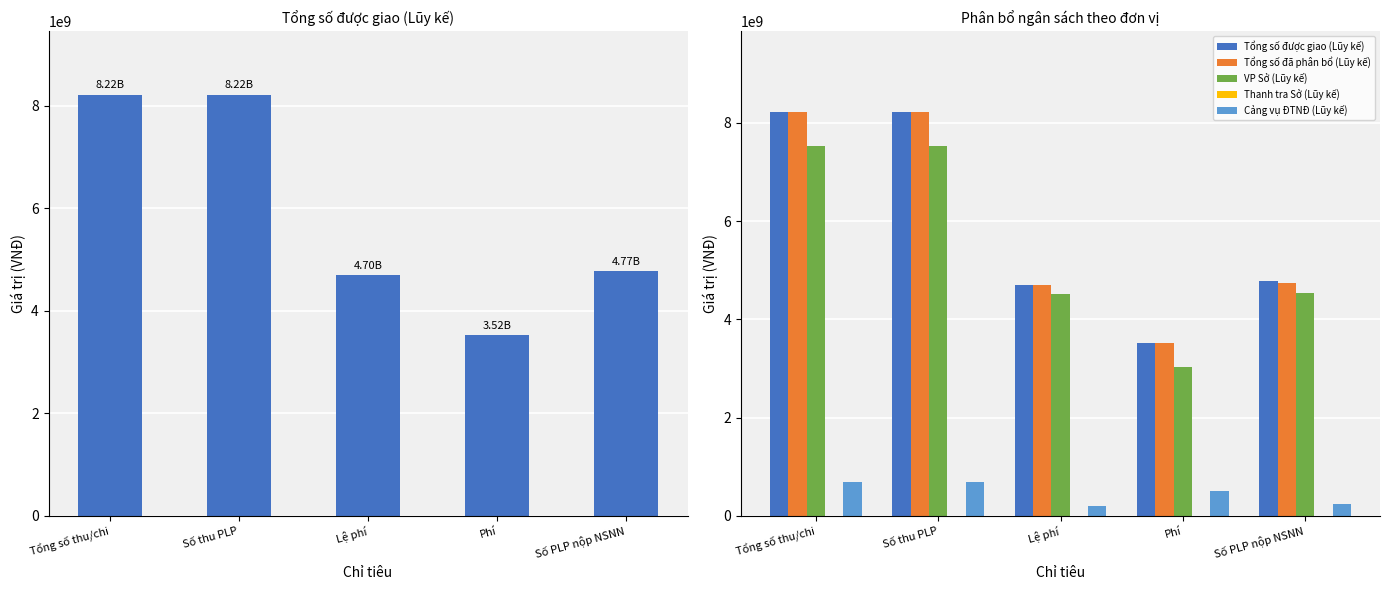

At which label is Thanh tra Sở (Lũy kế) closest to 0?

Tổng số thu/chi